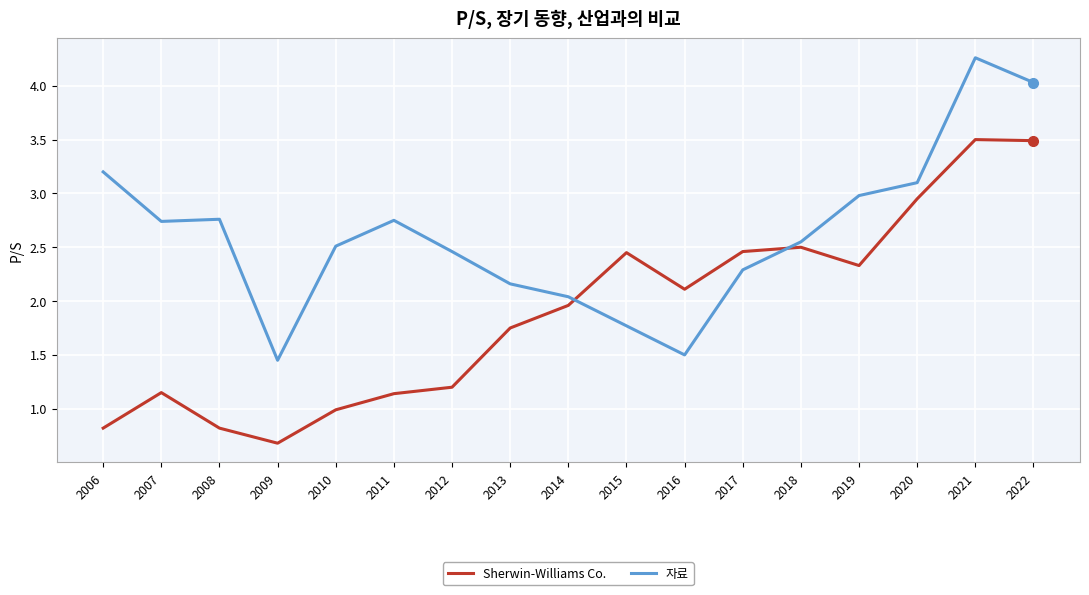

Where does the Sherwin-Williams Co. series first go above 1?

2007